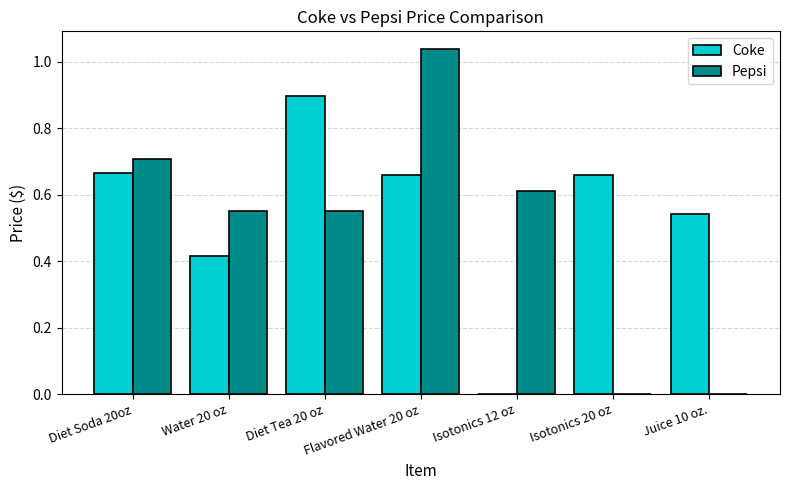

What value does the Coke series have at Diet Tea 20 oz?

0.9